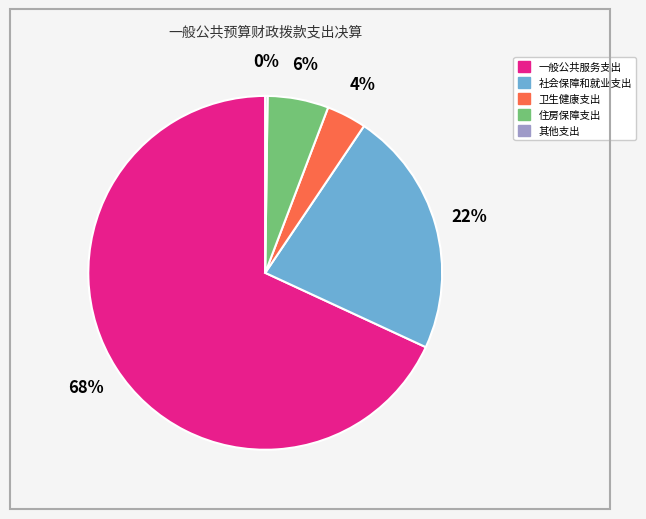

The 社会保障和就业支出 slice represents 32% of the pie. True or false?

False